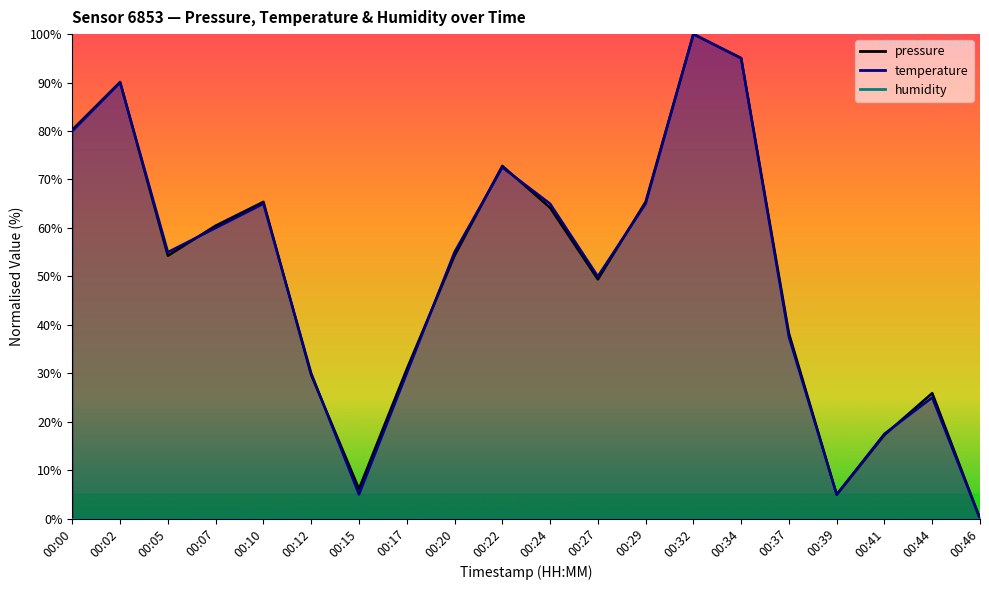

How many interior local valleys does the pressure series have?

4